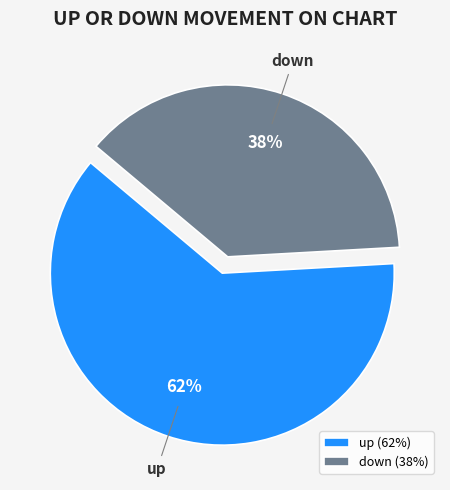

What is the smallest slice in the pie chart?

down